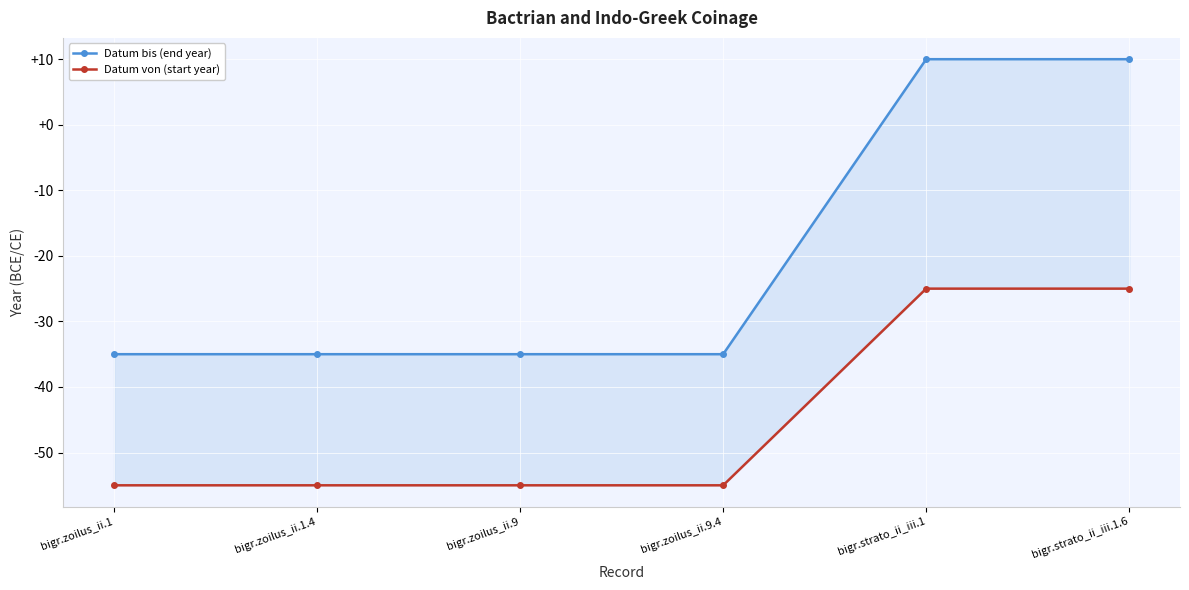

True or false: Datum bis (end year) and Datum von (start year) intersect in this chart.

False